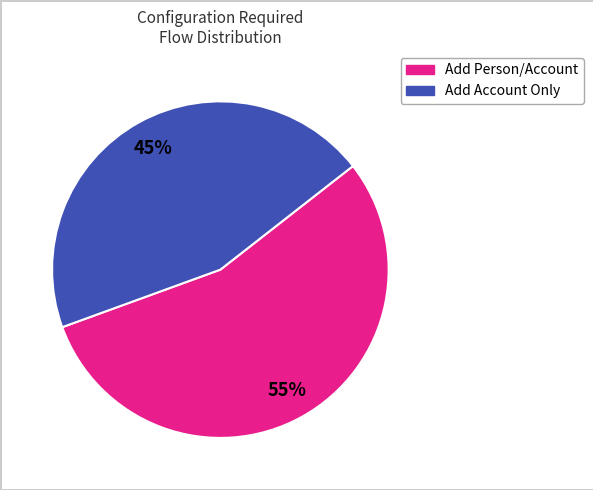

To the nearest percent, what is the average slice percentage?

50%